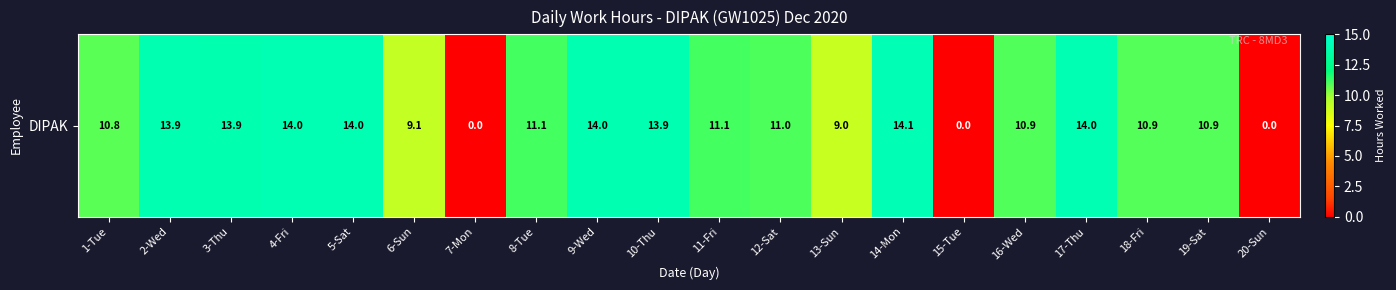

Which category has the highest value across all series?

14-Mon